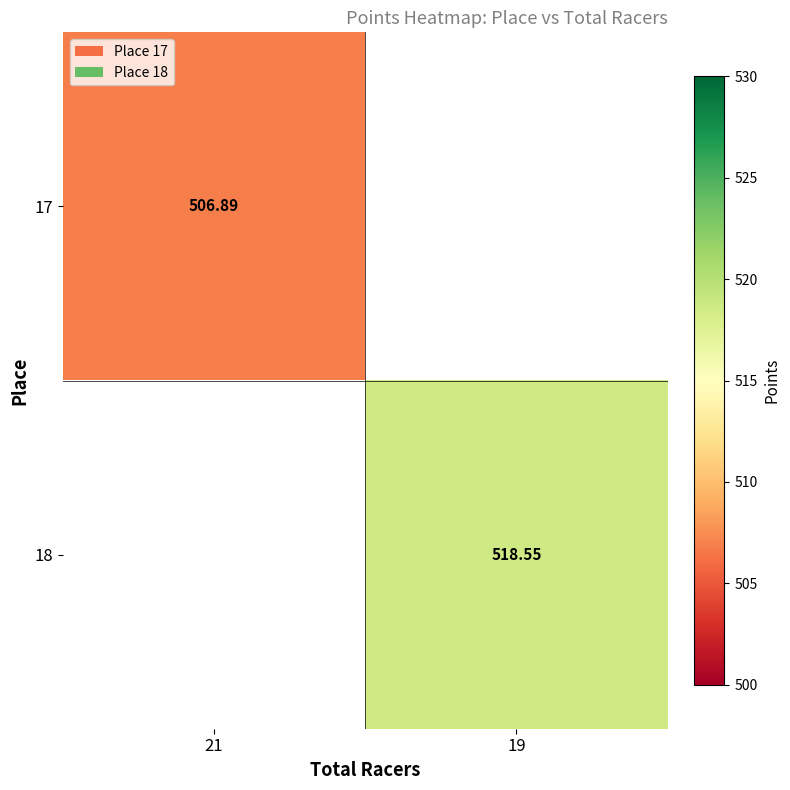

Is the value of 18 at 19 greater than the value of 17 at 21?

Yes